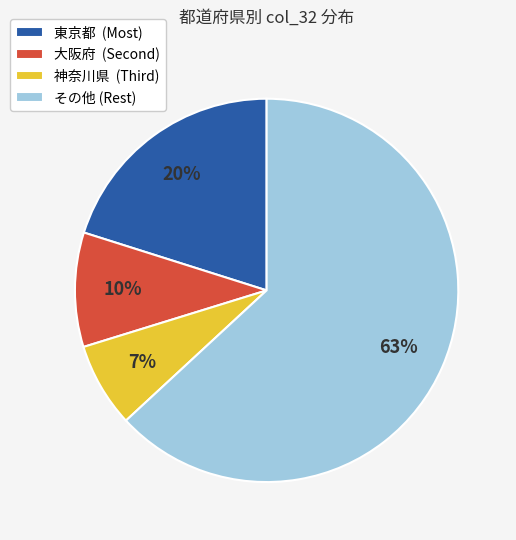

Is it true that その他 (Rest) is 63% of the pie?

True